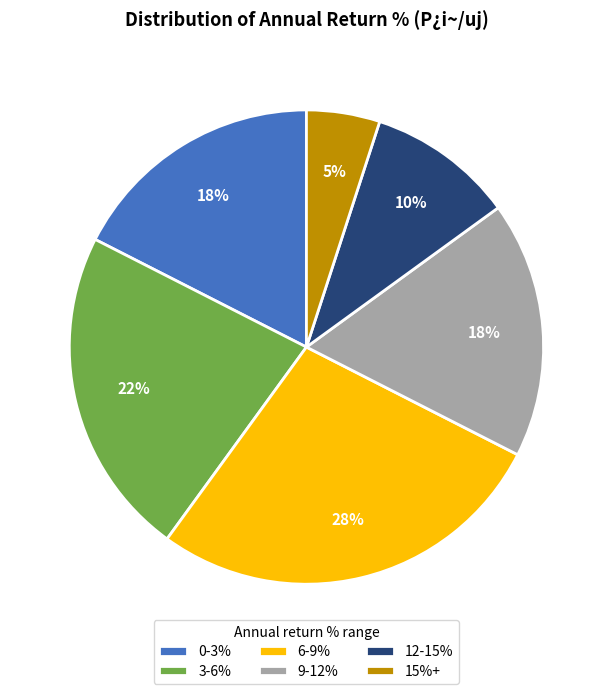

Between 15%+ and 9-12%, which is larger?

9-12%